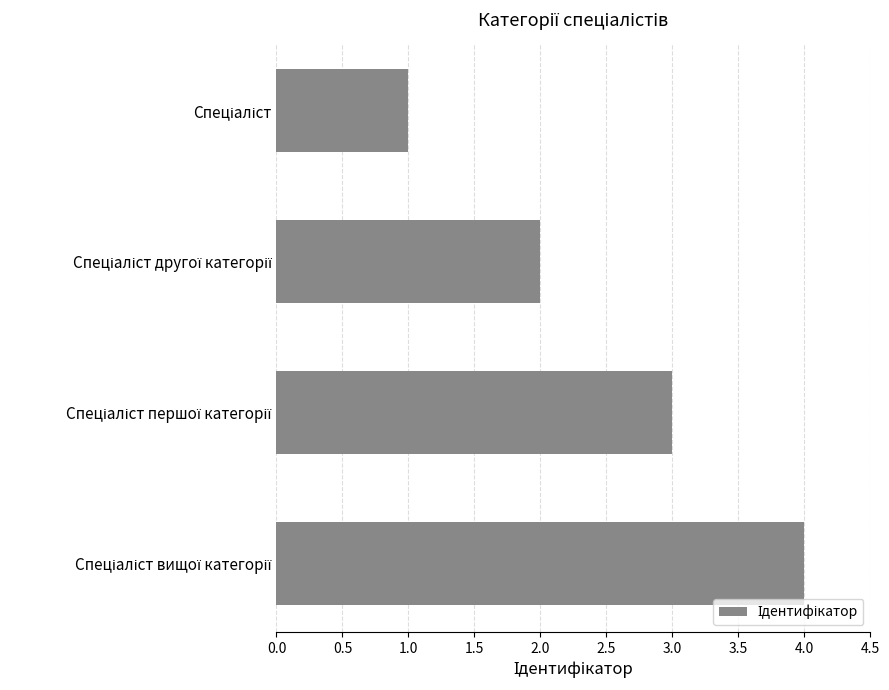

What is the greatest value displayed?

4